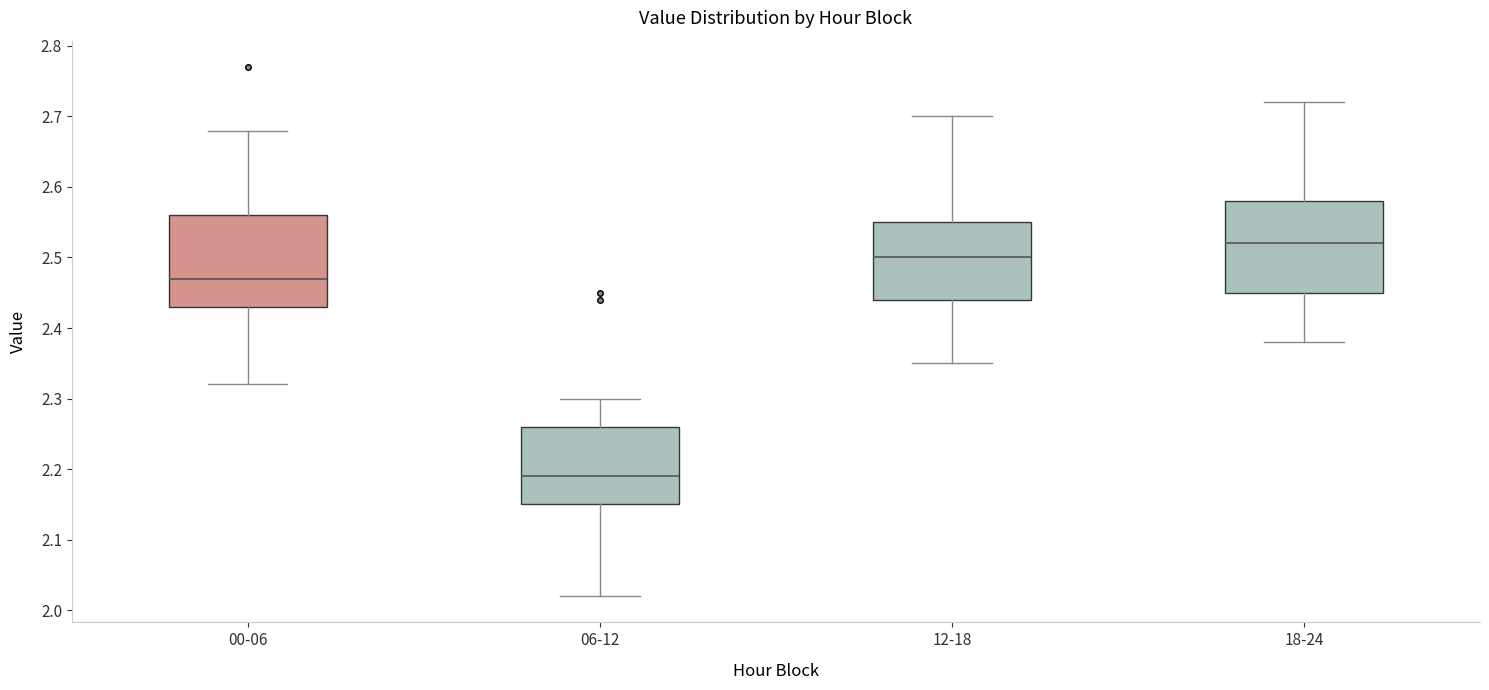

Where does the median line of the box for 00-06 sit on the y-axis? The values are not printed on the chart, so give them approximately, as read against the axis.

2.47